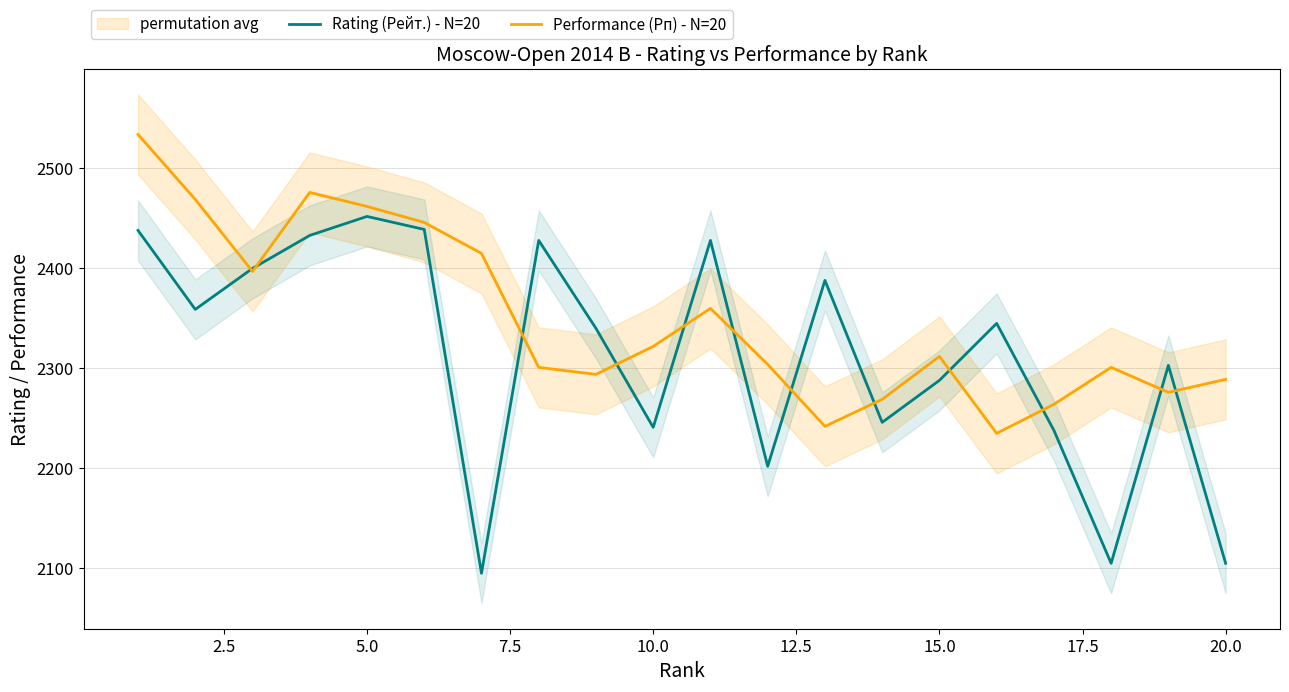

What is the maximum value for Rating (Рейт.) - N=20?

2452